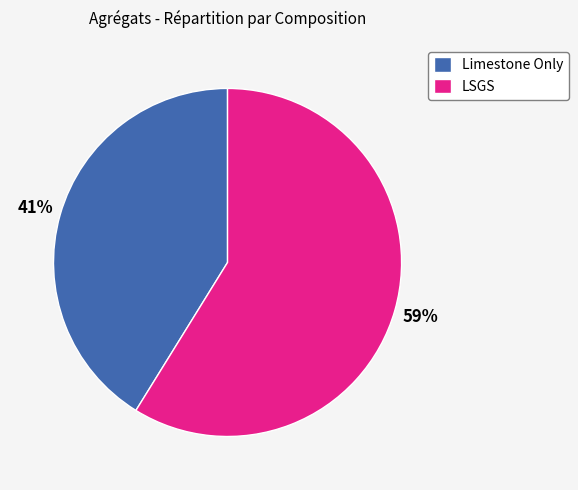

Is it true that LSGS is 18% of the pie?

False